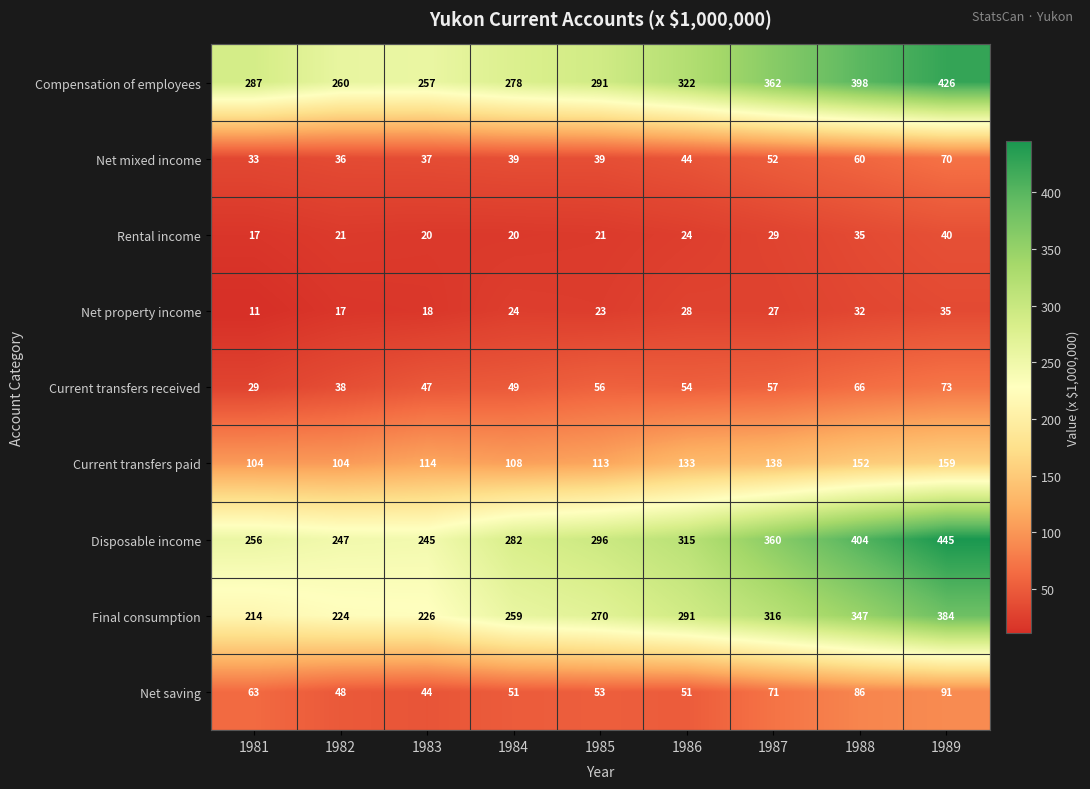

Which series has the largest total across all categories?

Compensation of employees